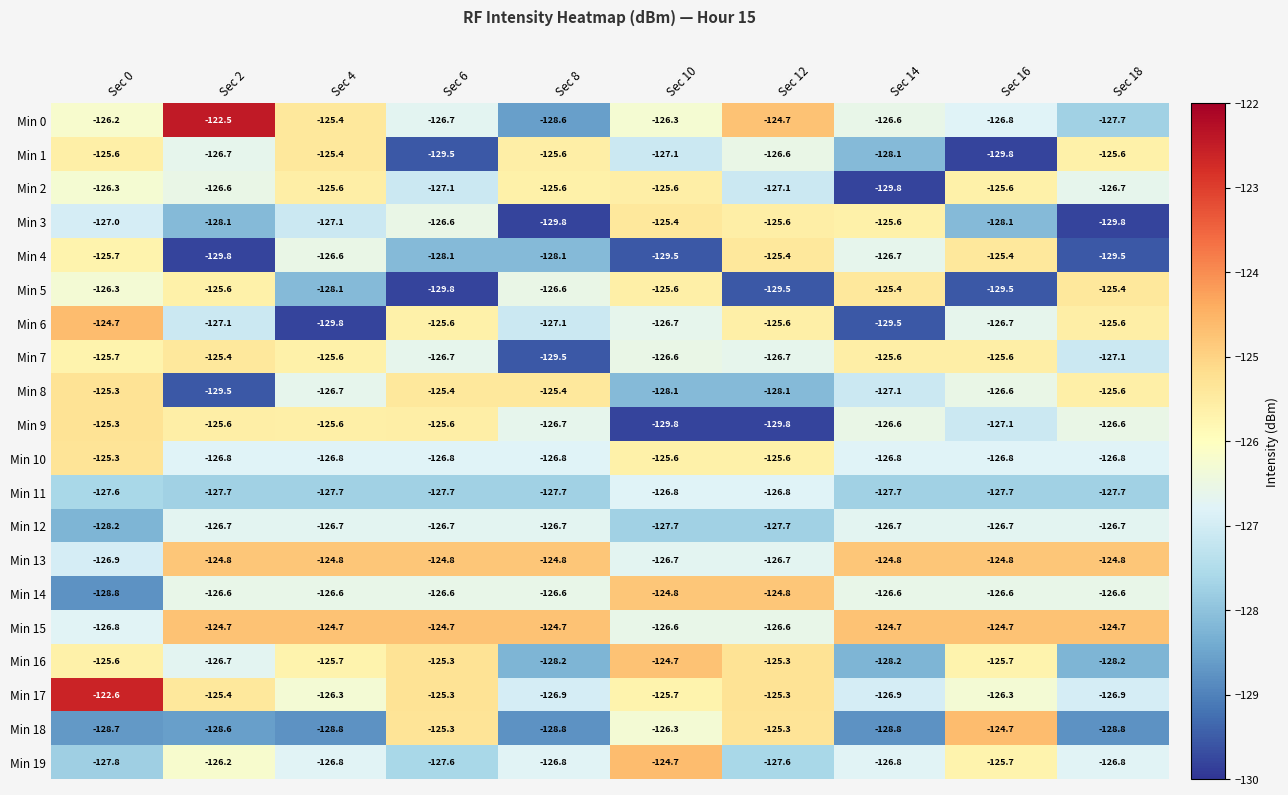

At which label does Min 7 reach its peak?

Sec 2